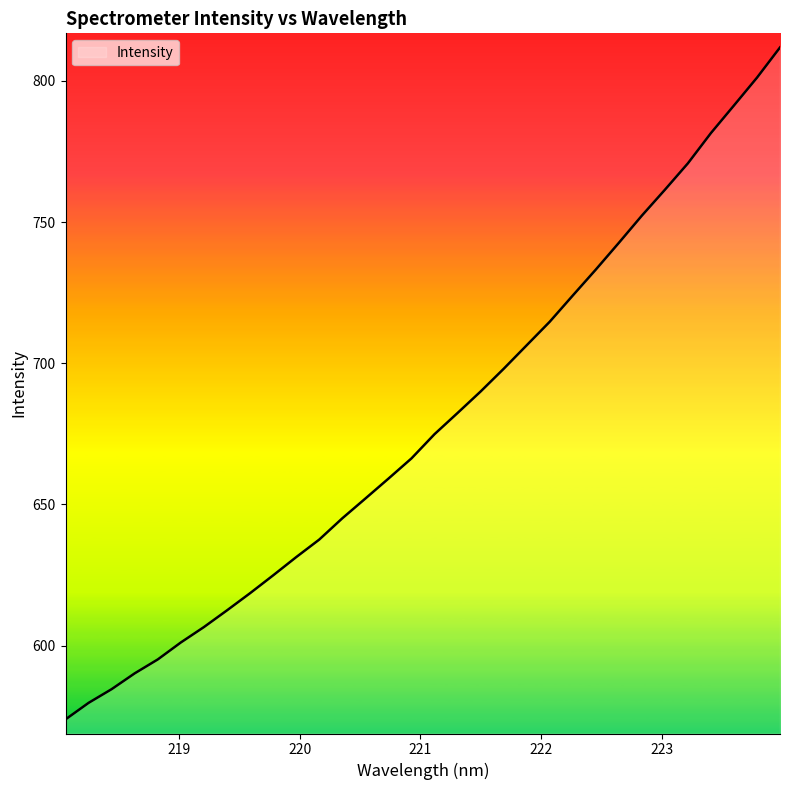

What is the greatest value displayed?

811.8